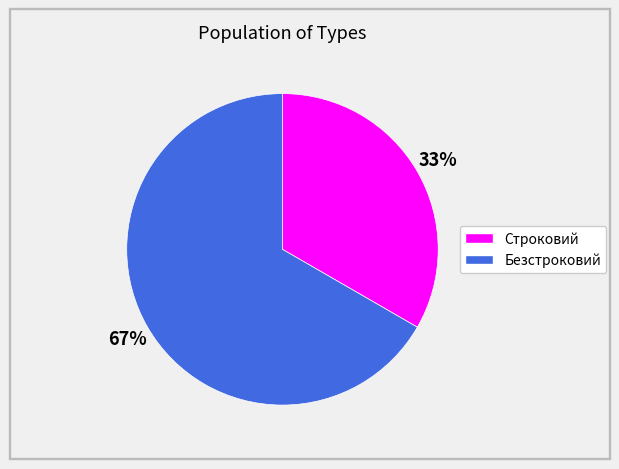

To the nearest percent, what is the average slice percentage?

50%